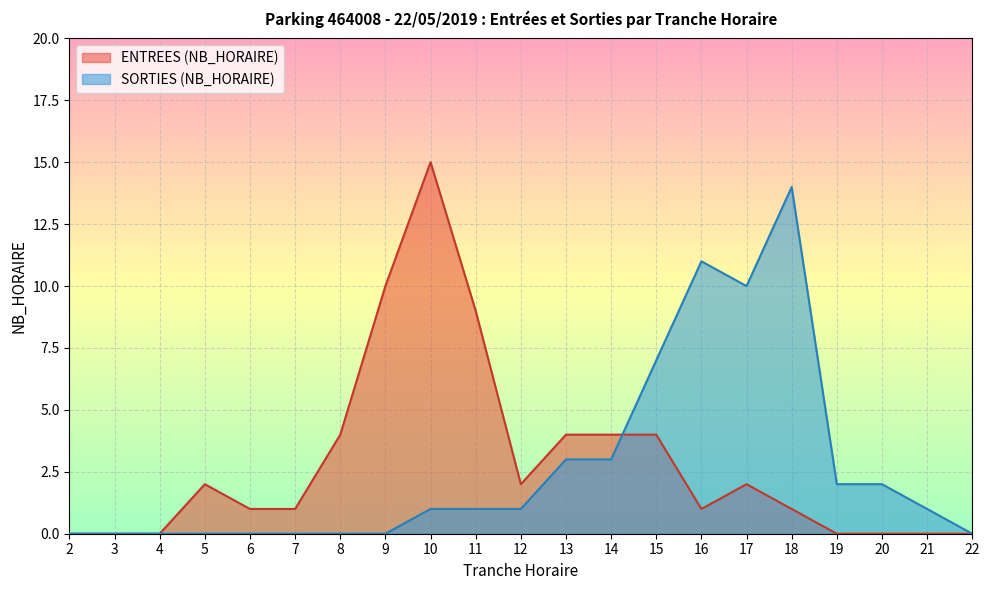

True or false: SORTIES (NB_HORAIRE) has a value of 1 at 11.

False